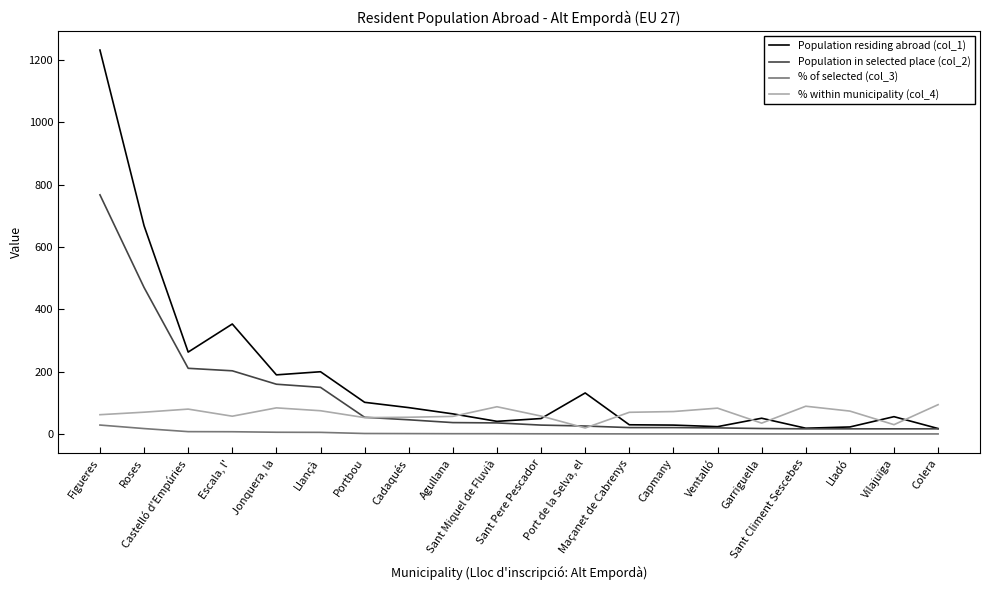

What are all the series names shown in the legend?

Population residing abroad (col_1), Population in selected place (col_2), % of selected (col_3), % within municipality (col_4)